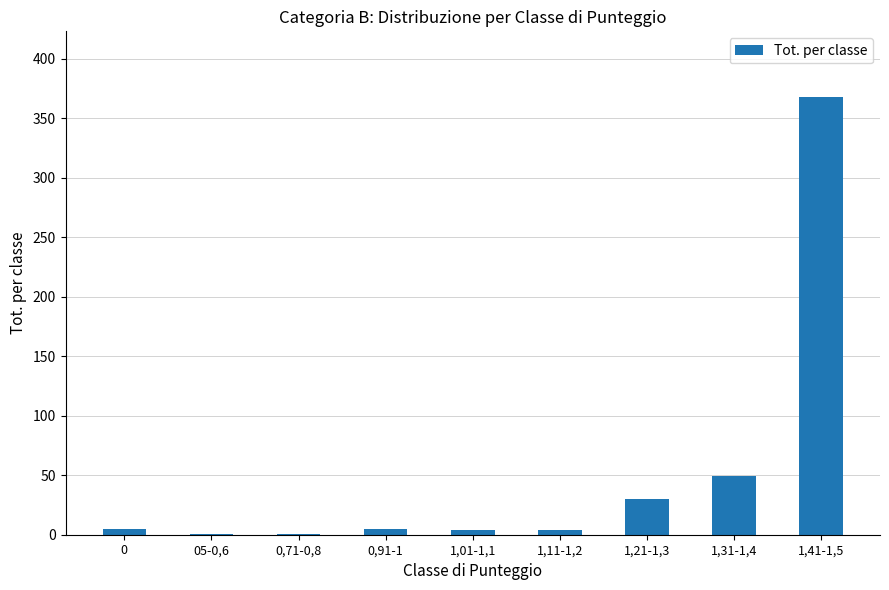

What is the greatest value displayed?

368